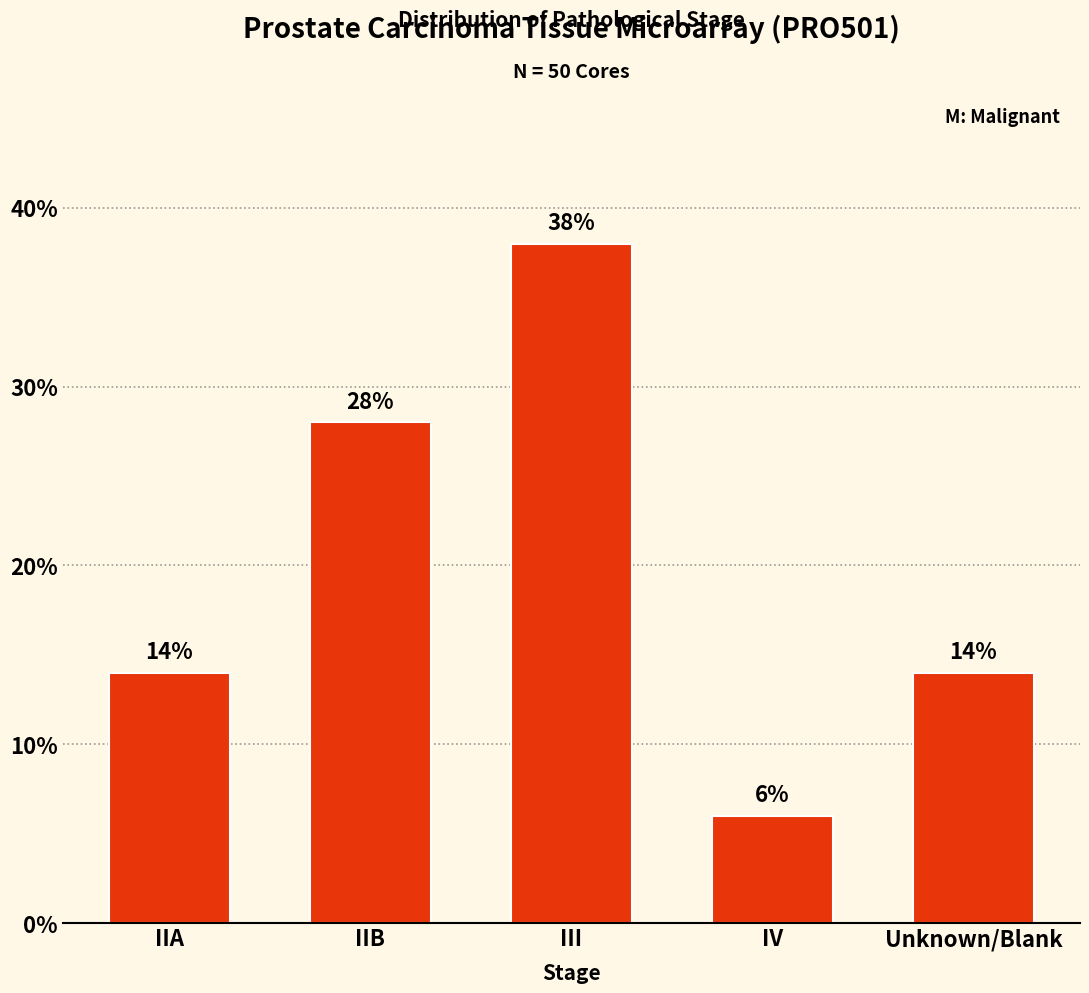

What position from the left is IIB?

2